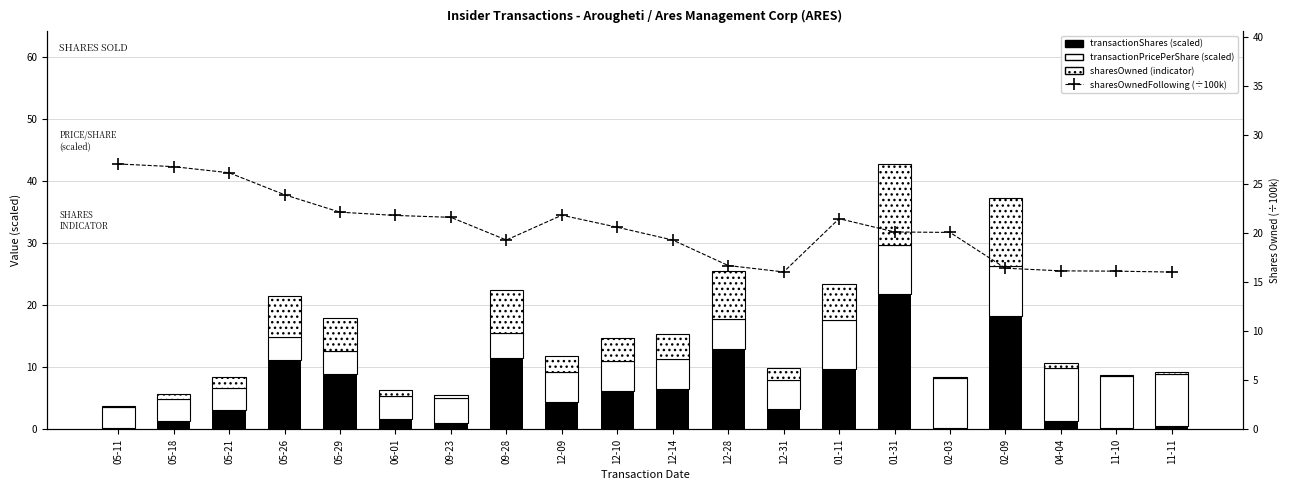

Which category has the lowest value across all series?

11-10